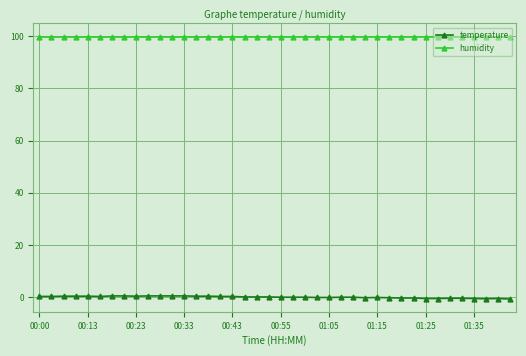

What is the sum of all humidity values?

3996.0